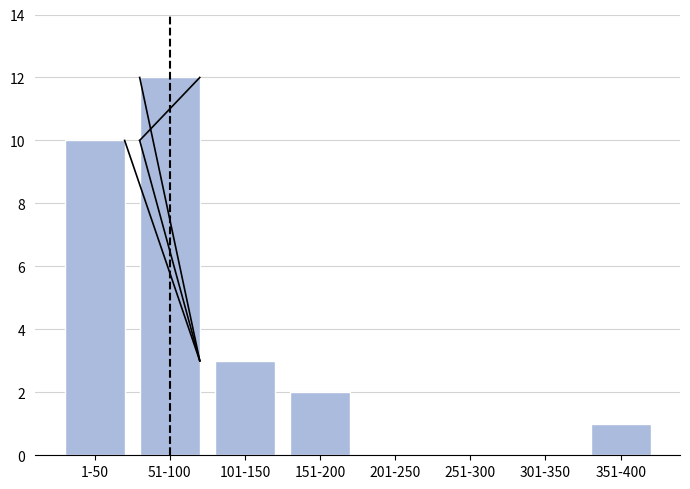

Reading right to left, transcribe all the data shown in this chart.

351-400=1	301-350=0	251-300=0	201-250=0	151-200=2	101-150=3	51-100=12	1-50=10